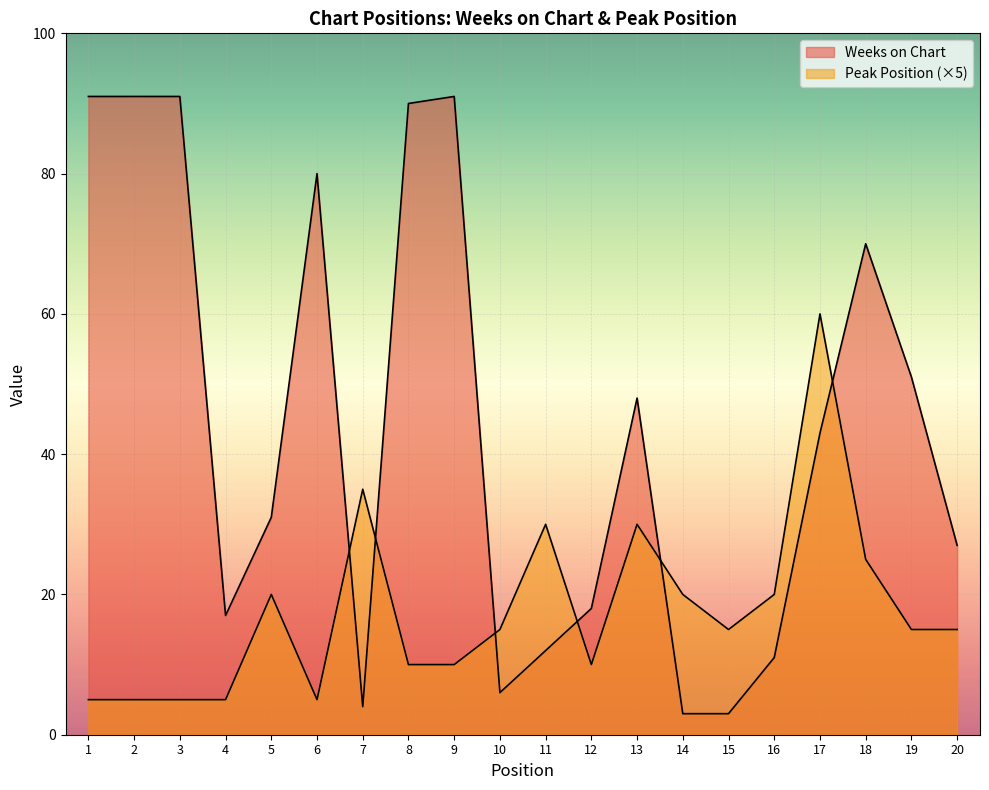

At which label does Peak Position first exceed 15?

5